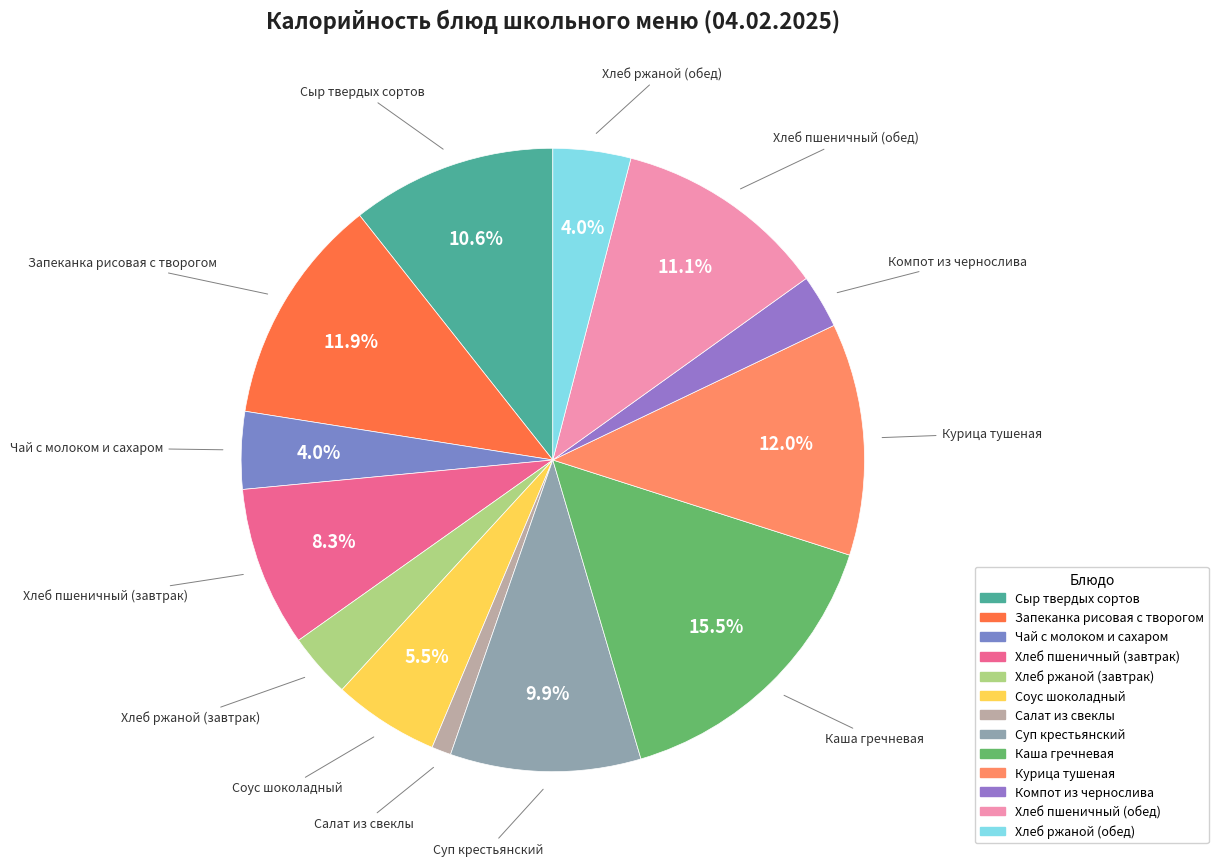

What percentage is NOT represented by Хлеб пшеничный (завтрак)?

91.7%